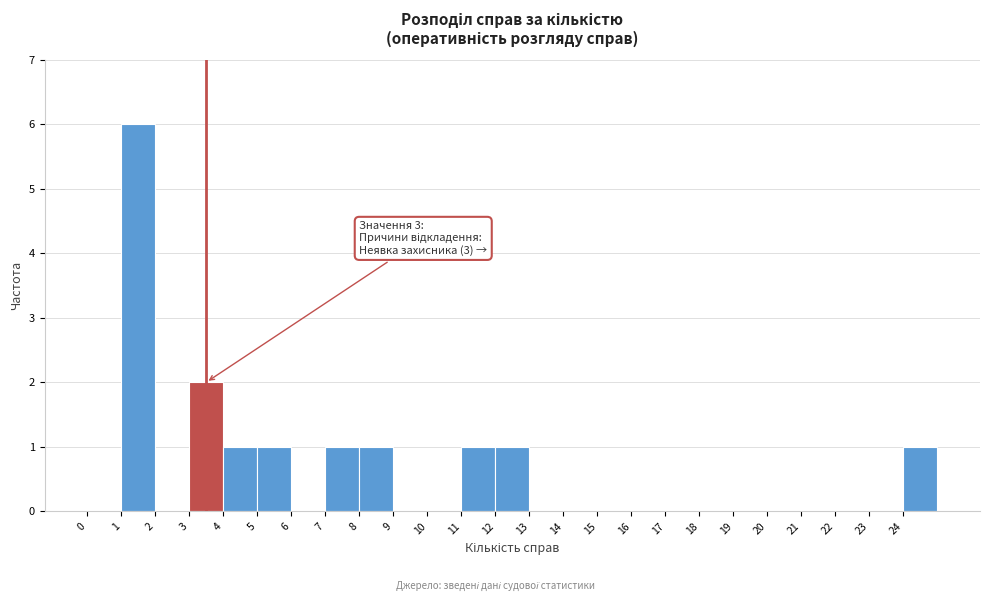

Which range on the x-axis has the tallest bar?

1 to 2